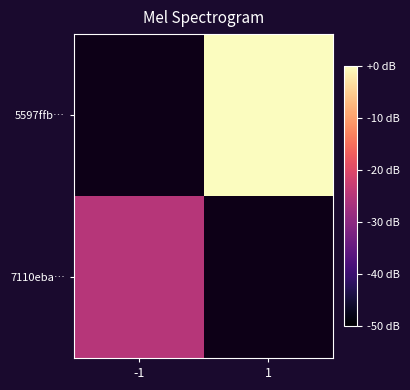

Count the number of categories in the chart.

2